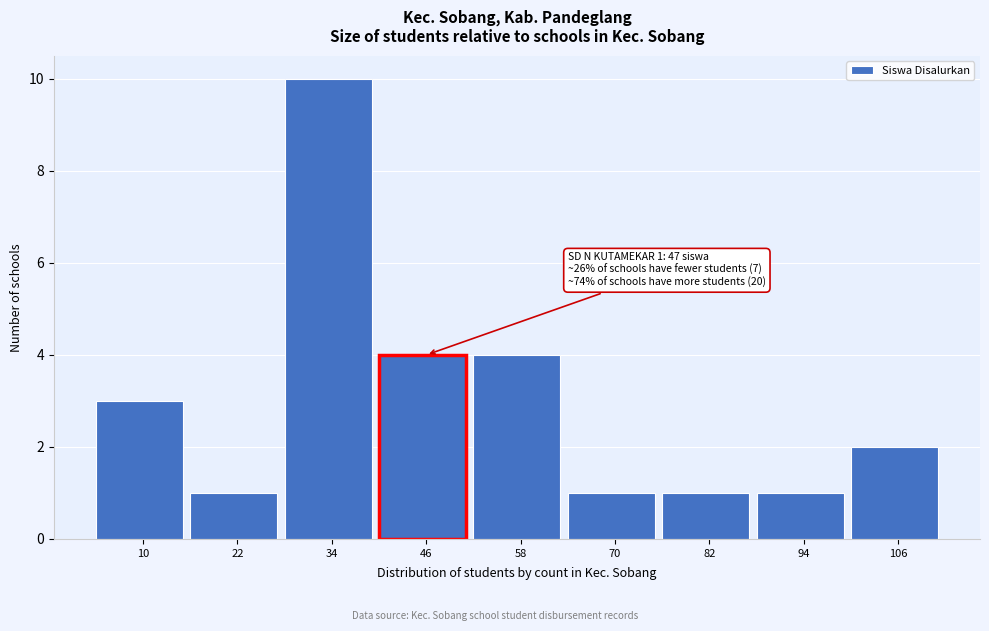

Reading right to left, transcribe all the data shown in this chart.

106=2	94=1	82=1	70=1	58=4	46=4	34=10	22=1	10=3